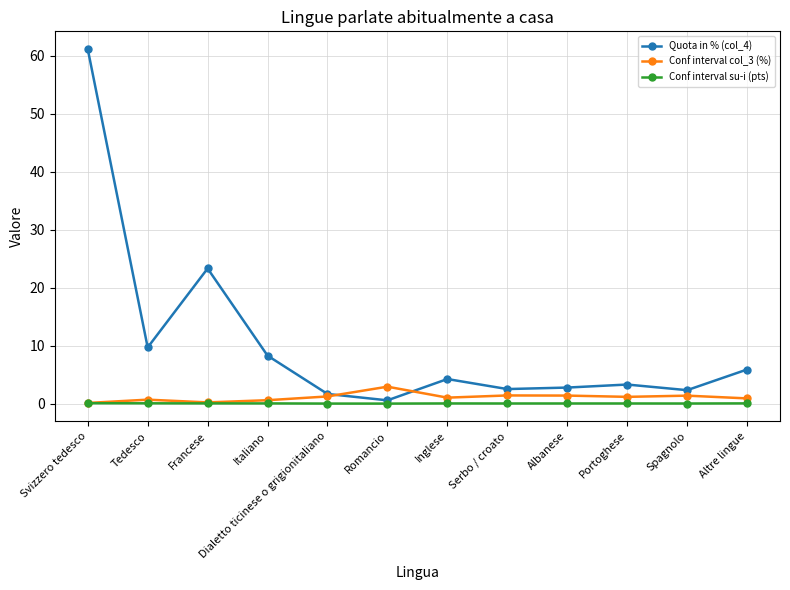

At how many categories does at least one series exceed 46?

1